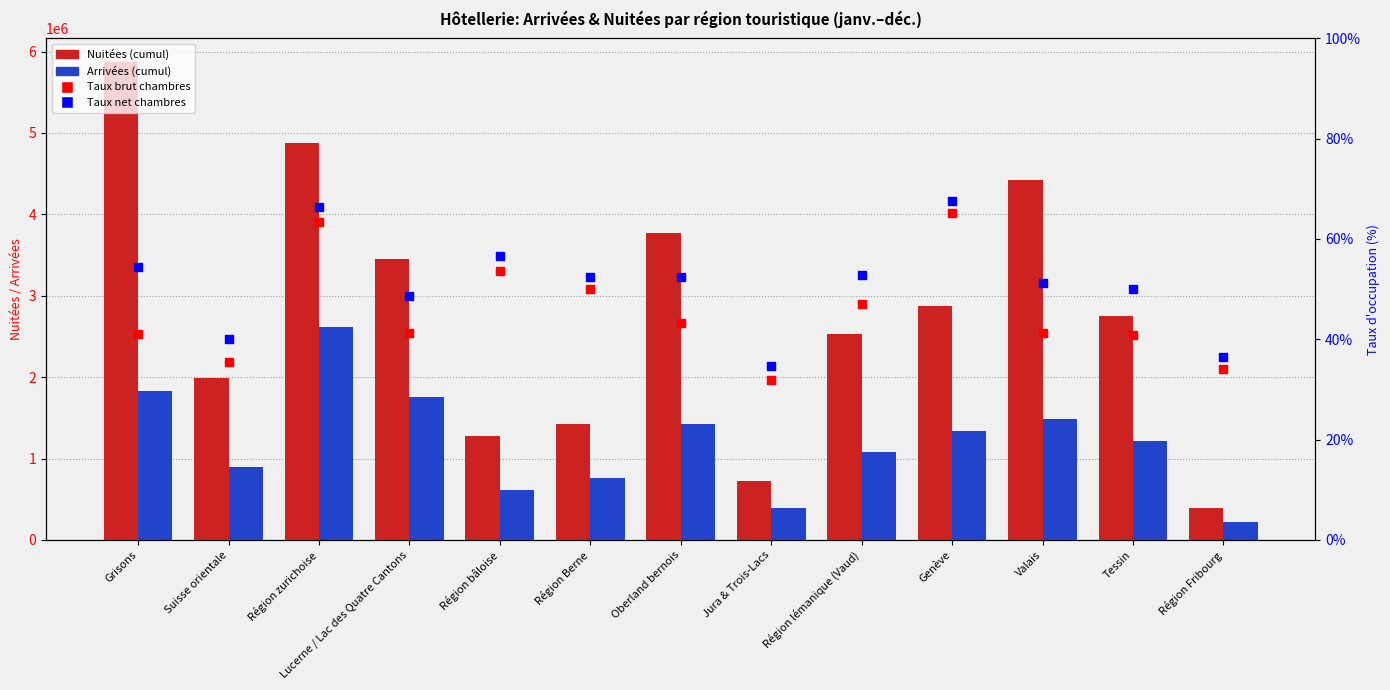

Which series has the largest Y range (max minus min)?

Nuitées (cumul)